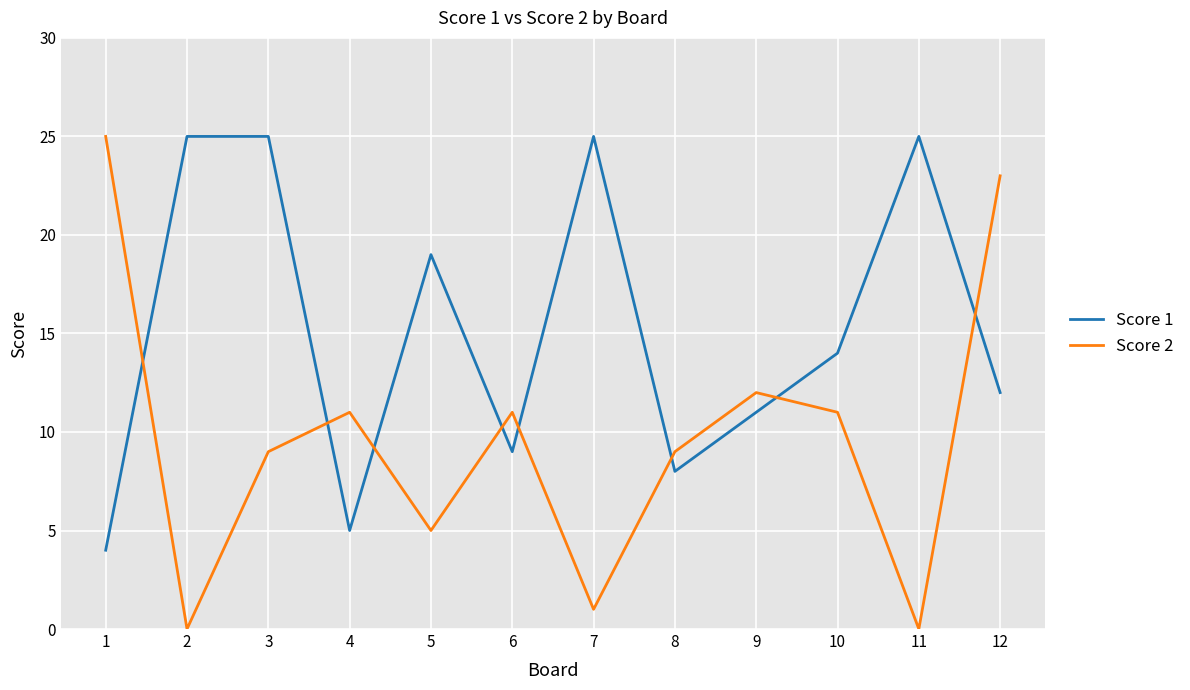

Rank the series at 5 from lowest to highest value.

Score 2, Score 1